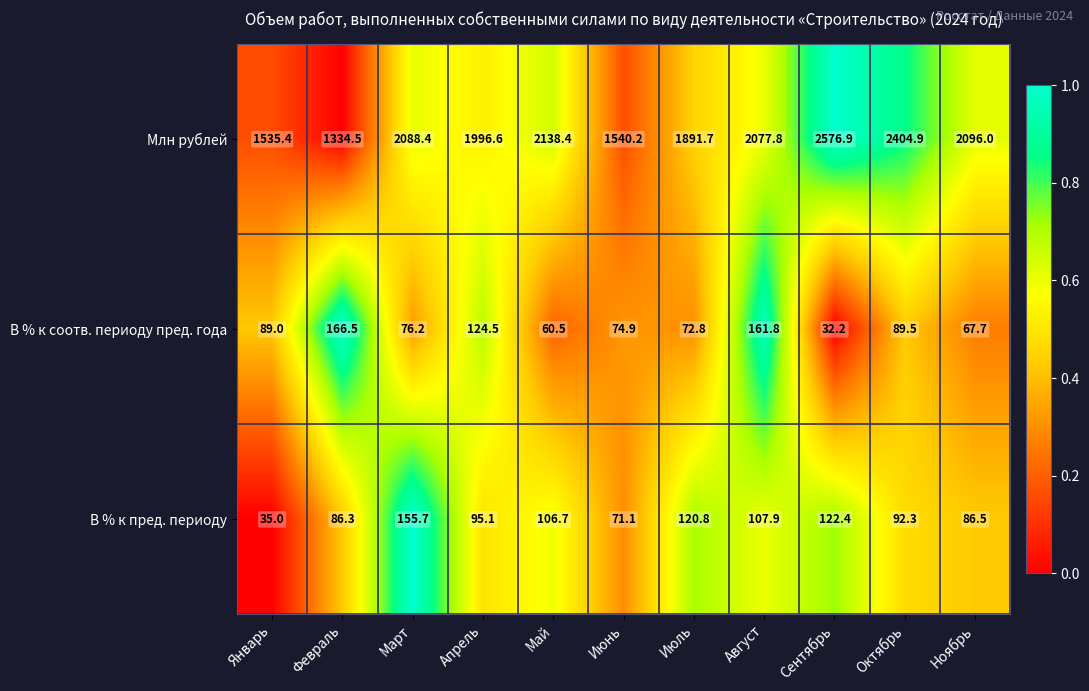

Where does the Млн рублей series first go above 2077?

Март